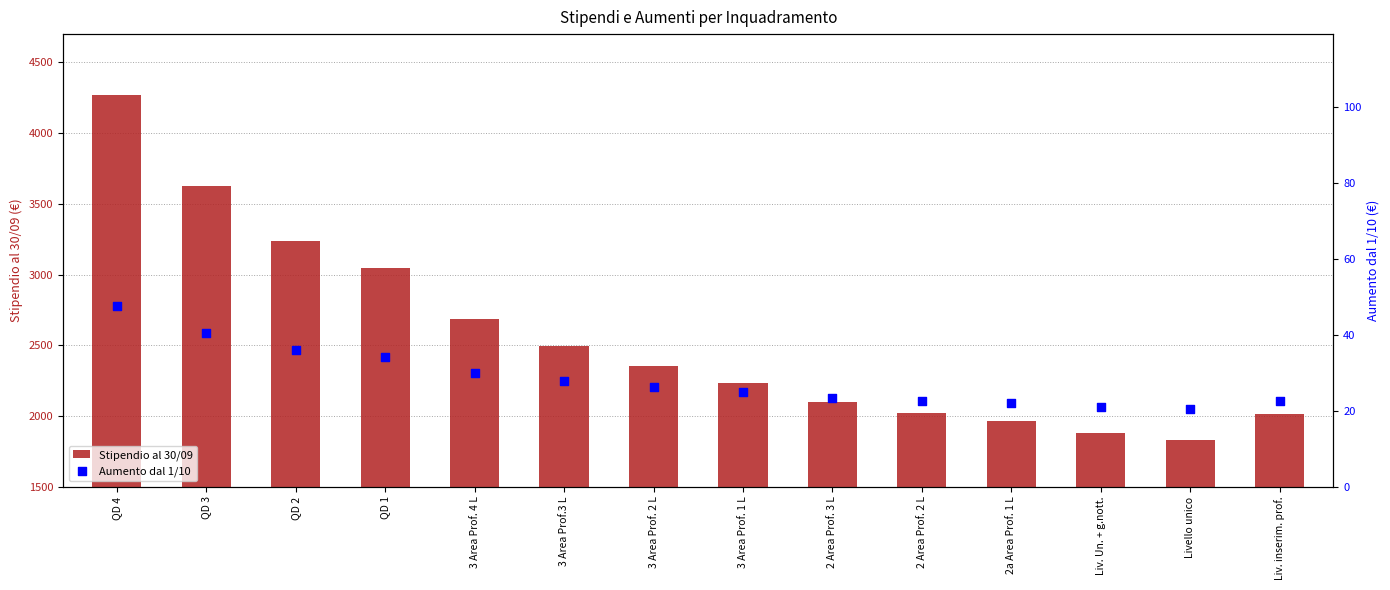

Which series has the widest spread of Y values?

Stipendio al 30/09